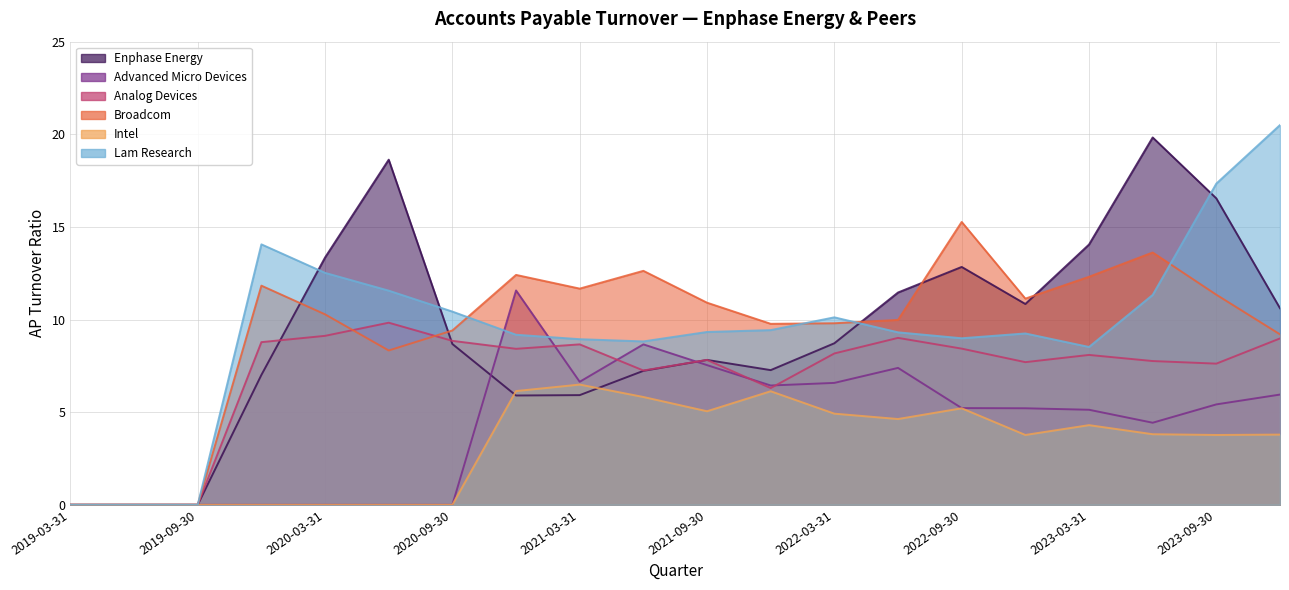

What is the label of the 8th point from the right?

2022-03-31